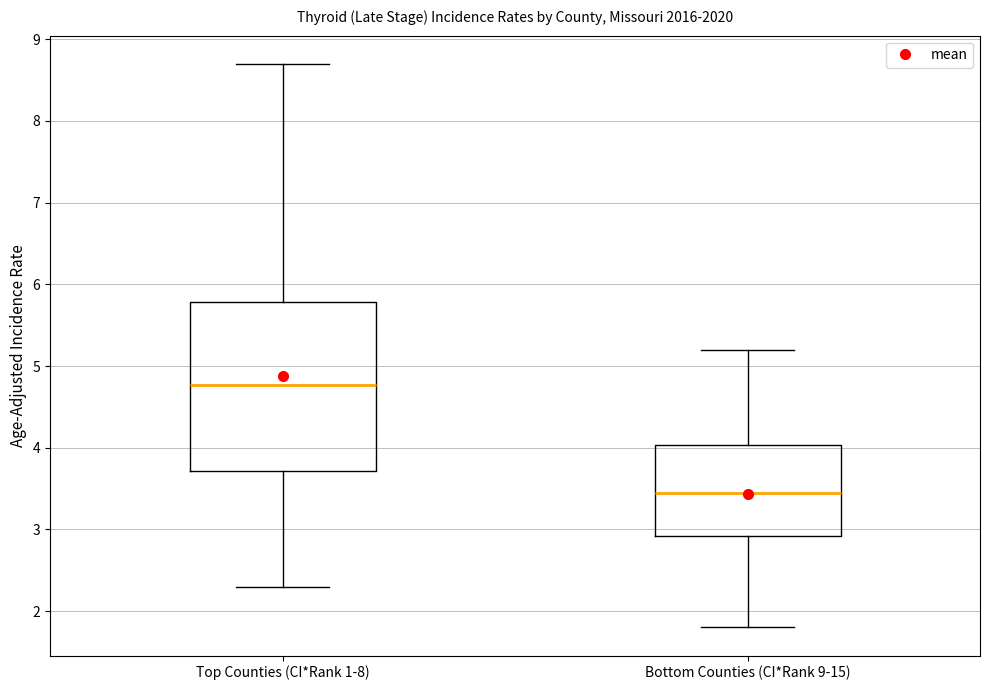

Reading left to right, read every box against the y-axis: the position of its median line, the range the box covers, and the ends of its whiskers. The values are not printed on the chart, so give them approximately, as read against the axis.

Top Counties (CI*Rank 1-8): median 4.8, box 3.7 to 5.8, whiskers 2.3 to 8.7
Bottom Counties (CI*Rank 9-15): median 3.4, box 2.9 to 4.0, whiskers 1.8 to 5.2